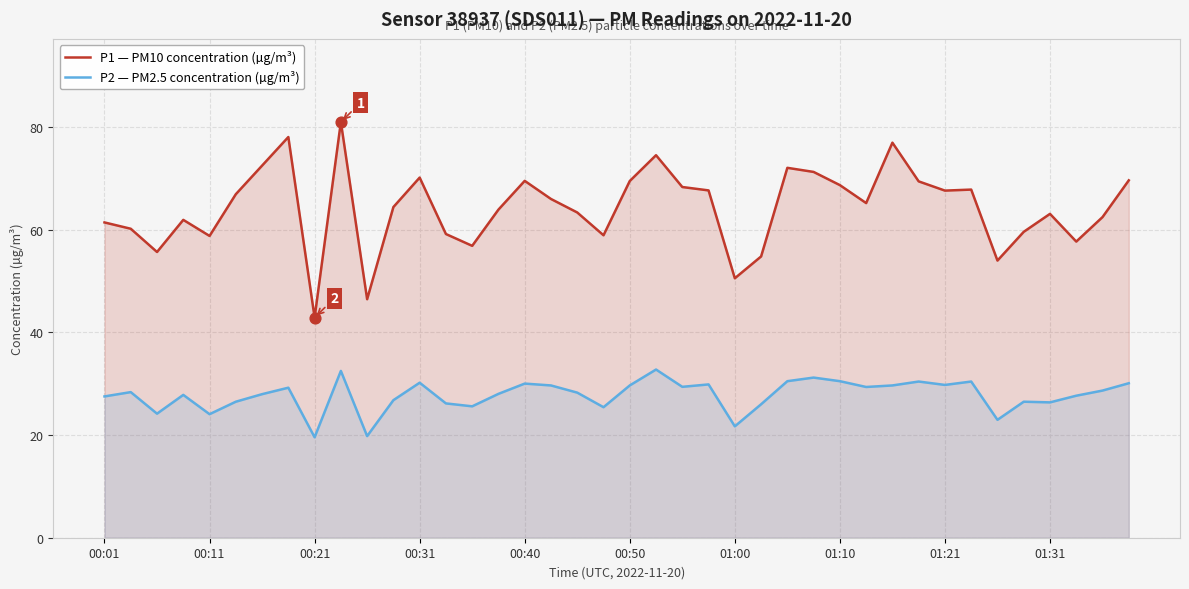

What are all the series names shown in the legend?

P1 — PM10 concentration (µg/m³), P2 — PM2.5 concentration (µg/m³)